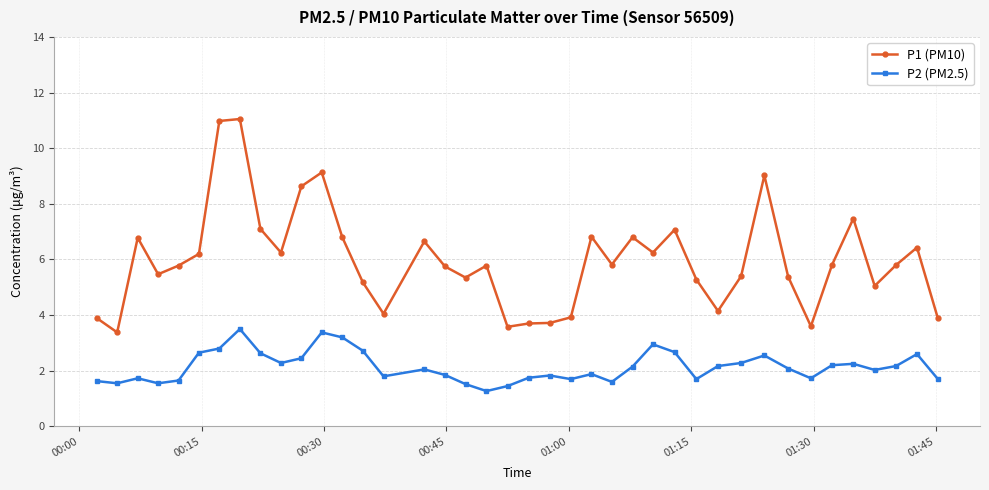

What is the highest value of the P2 (PM2.5) series?

3.5